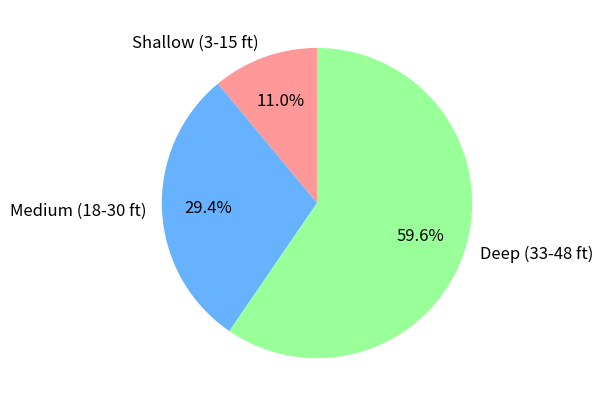

To the nearest percent, what is the difference between the largest and smallest slice percentages?

49%